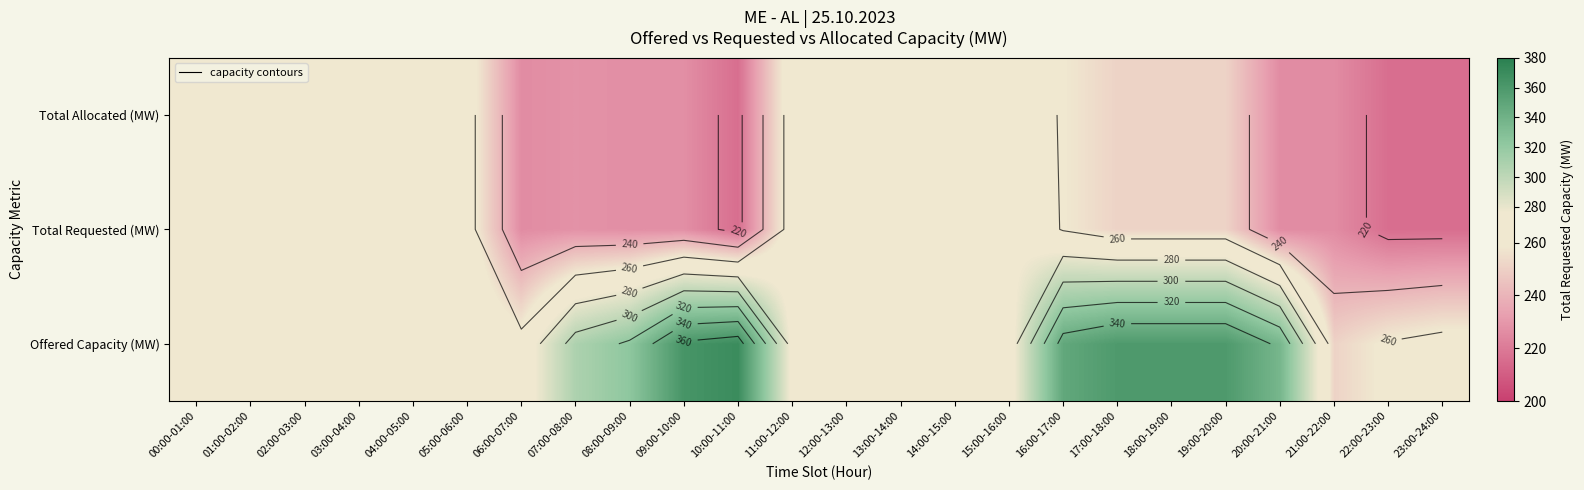

Between 19:00-20:00 and 09:00-10:00, which is larger?

09:00-10:00